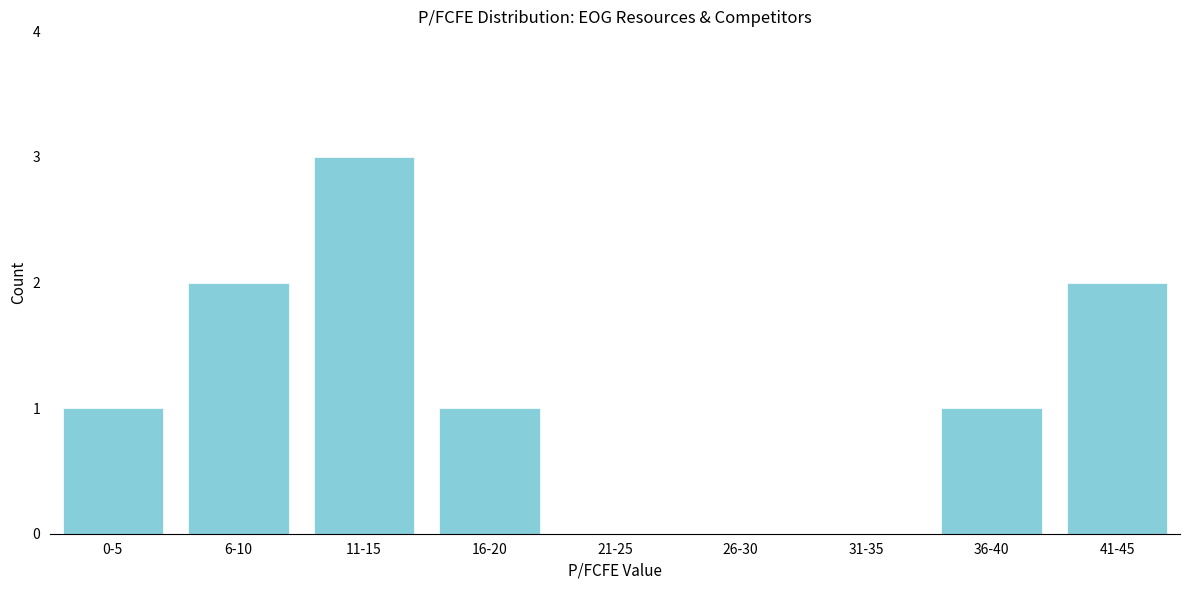

Reading right to left, extract all data points from this chart.

41-45=2	36-40=1	31-35=0	26-30=0	21-25=0	16-20=1	11-15=3	6-10=2	0-5=1